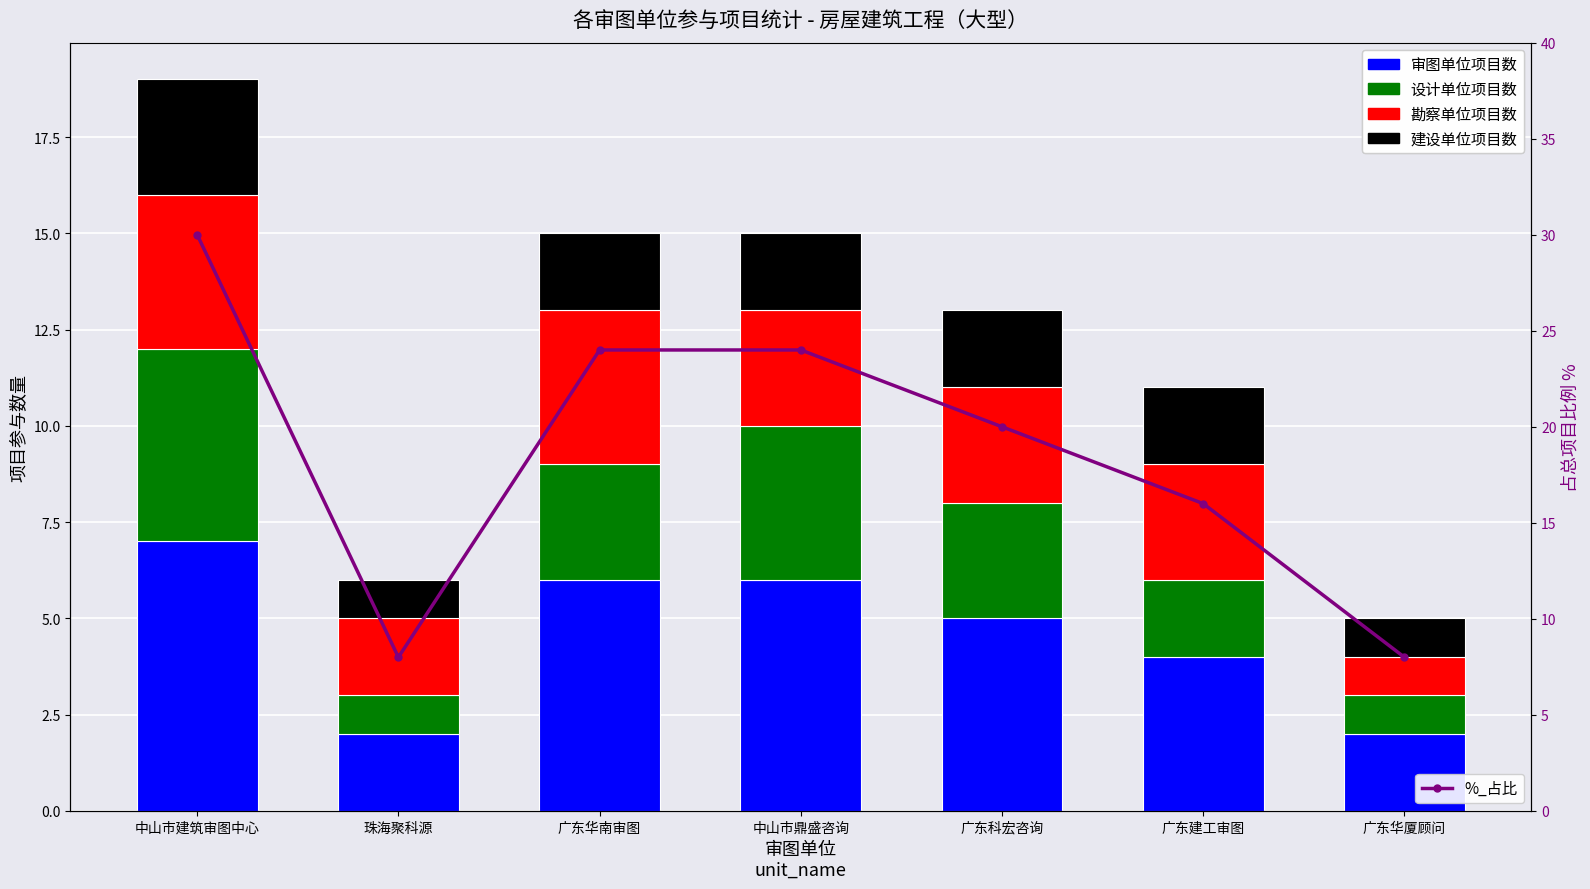

What is the highest value of the 设计单位项目数 series?

5